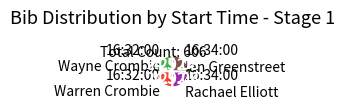

Approximately how many times larger is the value at 16:32:00 Warren Crombie compared to 16:34:00 Ian Greenstreet?

1.0